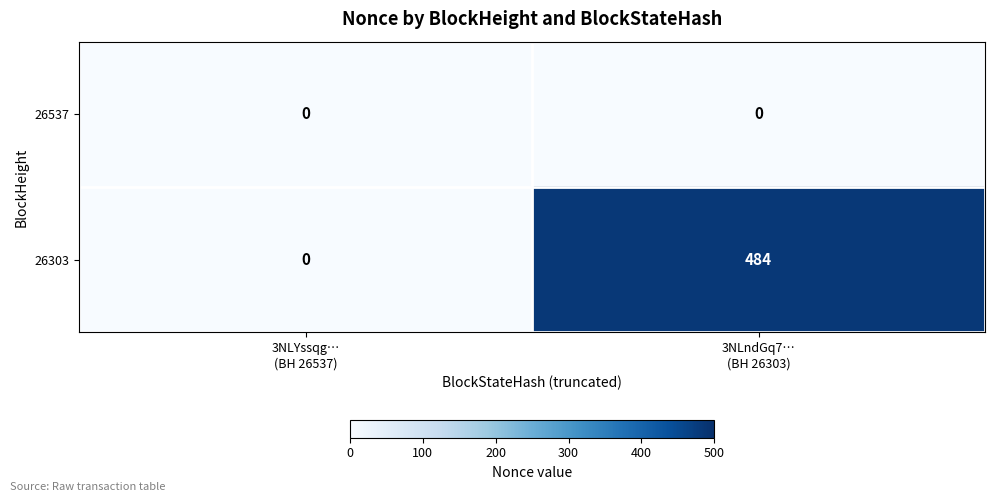

What is the average value of the 26303 series?

242